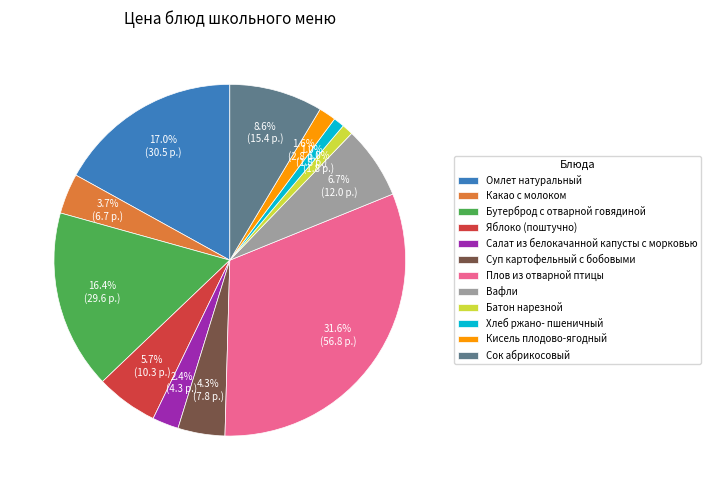

What is the largest slice in the pie chart?

Плов из отварной птицы